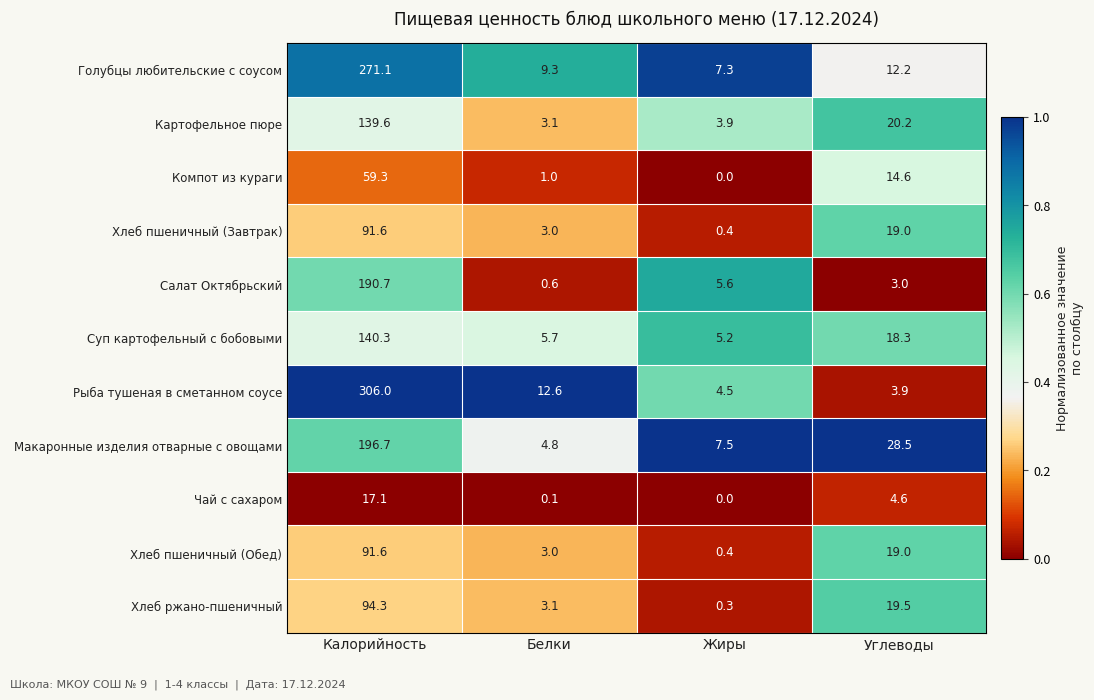

Where does the Суп картофельный с бобовыми series first go above 18?

Калорийность